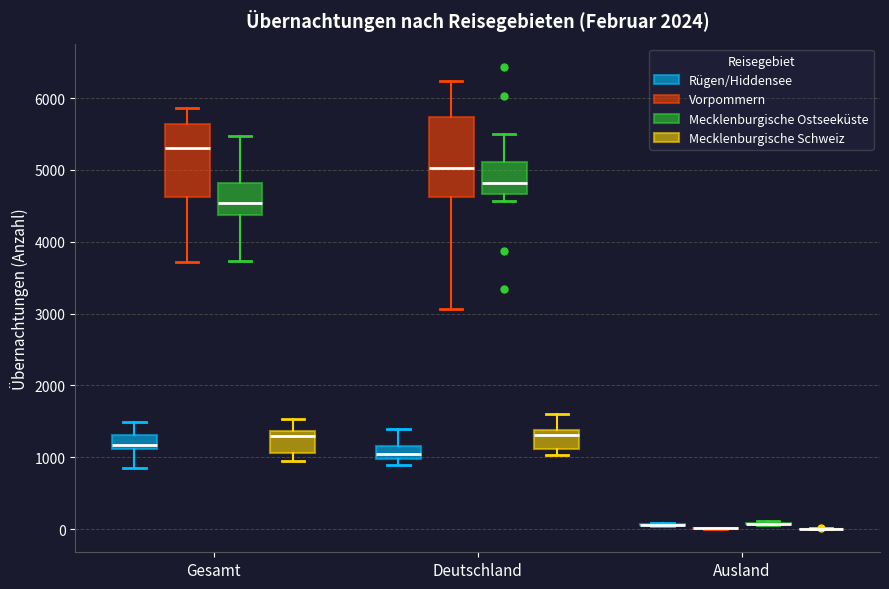

Reading left to right, read every box against the y-axis: the position of its median line, the range the box covers, and the ends of its whiskers. The values are not printed on the chart, so give them approximately, as read against the axis.

Gesamt (Rügen/Hiddensee): median 1200, box 1100 to 1300, whiskers 900 to 1500
Gesamt (Vorpommern): median 5300, box 4600 to 5600, whiskers 3700 to 5900
Gesamt (Mecklenburgische Ostseeküste): median 4500, box 4400 to 4800, whiskers 3700 to 5500
Gesamt (Mecklenburgische Schweiz): median 1300, box 1100 to 1400, whiskers 900 to 1500
Deutschland (Rügen/Hiddensee): median 1000 (inside the box), box 1000 to 1200, whiskers 900 to 1400
Deutschland (Vorpommern): median 5000, box 4600 to 5700, whiskers 3100 to 6200
Deutschland (Mecklenburgische Ostseeküste): median 4800, box 4700 to 5100, whiskers 4600 to 5500
Deutschland (Mecklenburgische Schweiz): median 1300, box 1100 to 1400, whiskers 1000 to 1600
Ausland (Rügen/Hiddensee): box collapsed to a line at 100, whiskers 0 to 100
Ausland (Vorpommern): box collapsed to a line at 0, whiskers 0 to 0
Ausland (Mecklenburgische Ostseeküste): box collapsed to a line at 100, whiskers 100 to 100
Ausland (Mecklenburgische Schweiz): box collapsed to a line at 0, whiskers 0 to 0